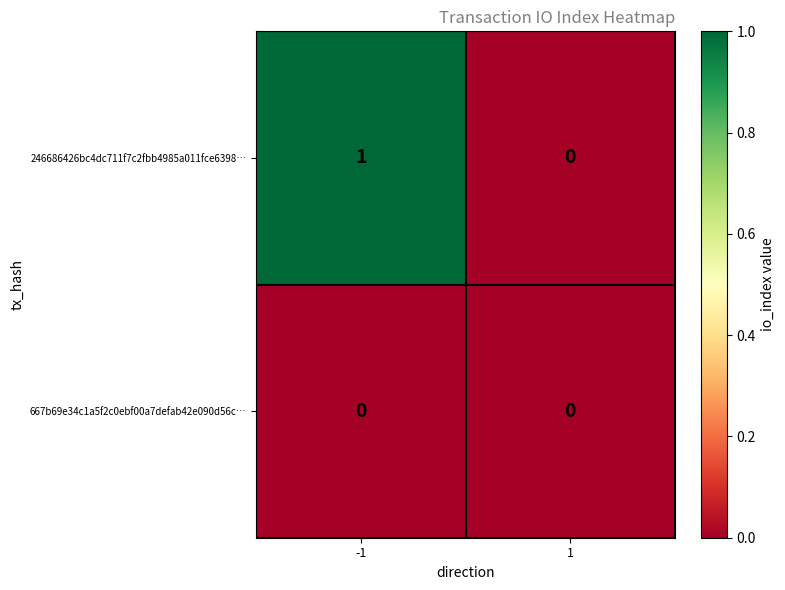

Reading left to right, transcribe all the data shown in this chart.

246686426bc4dc711f7c2fbb4985a011fce6398…: 1	0
667b69e34c1a5f2c0ebf00a7defab42e090d56c…: 0	0